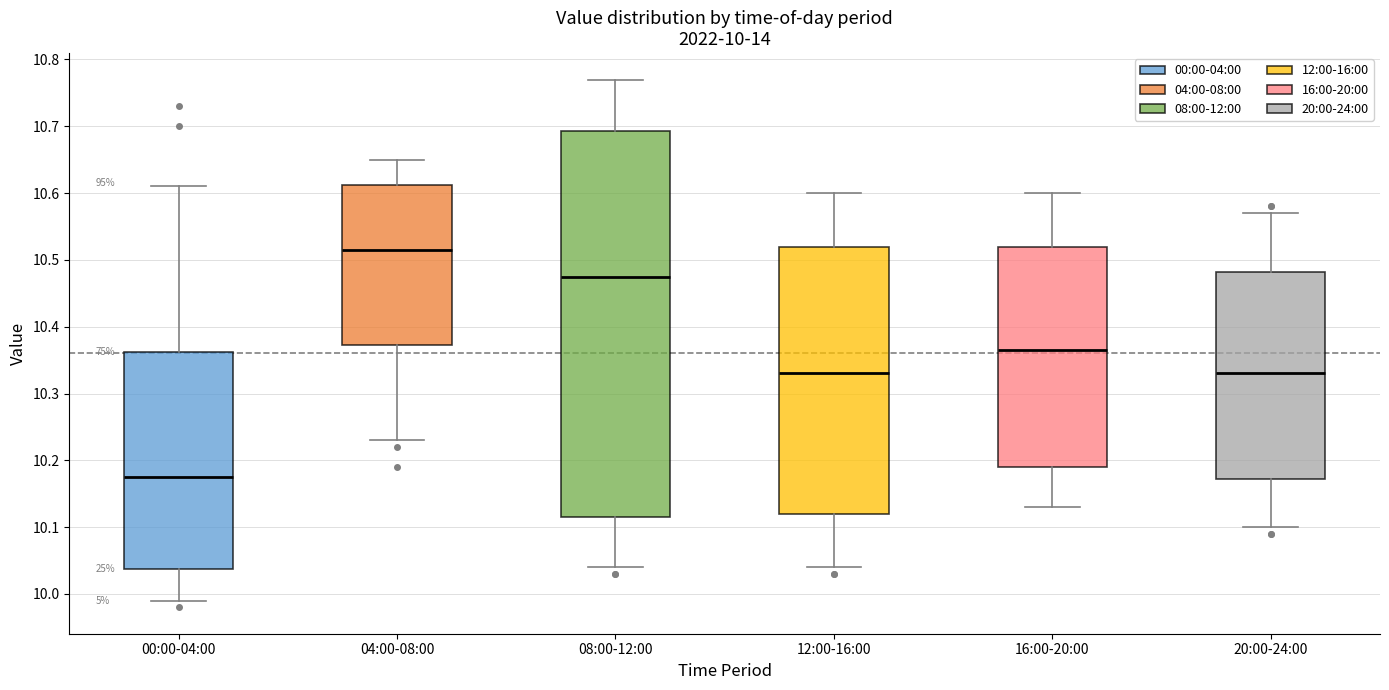

Which box is the tallest, from its lower edge to its upper edge?

08:00-12:00